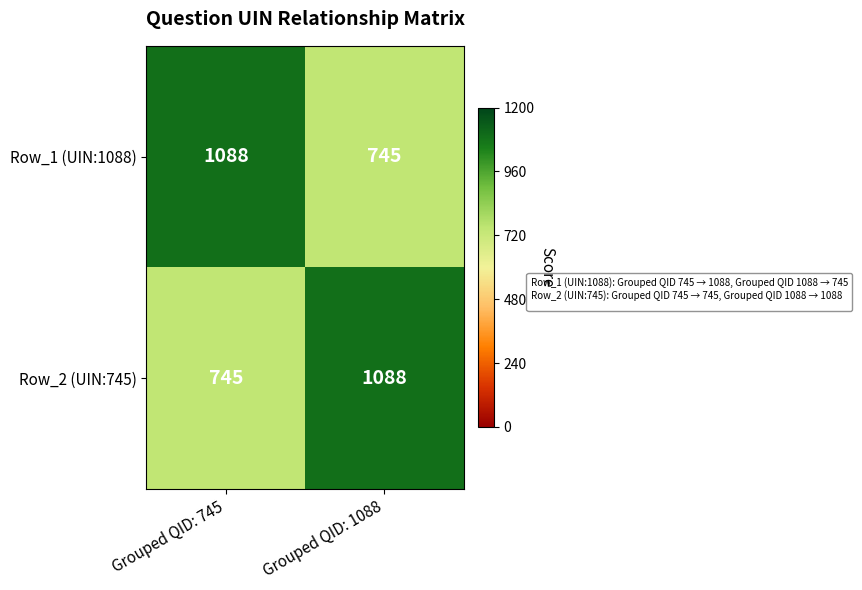

Reading left to right, list all the values displayed in this chart.

Row_1 (UIN:1088): Grouped QID: 745=1088	Grouped QID: 1088=745
Row_2 (UIN:745): Grouped QID: 745=745	Grouped QID: 1088=1088